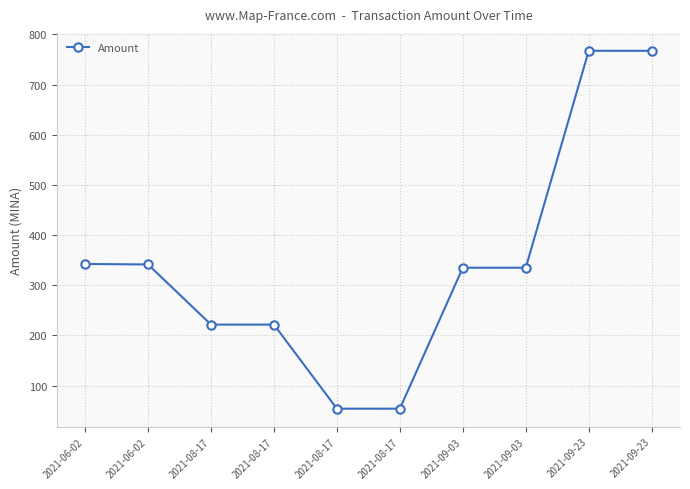

List the labels in order of value, largest first.

2021-09-23, 2021-09-23, 2021-06-02, 2021-06-02, 2021-09-03, 2021-09-03, 2021-08-17, 2021-08-17, 2021-08-17, 2021-08-17